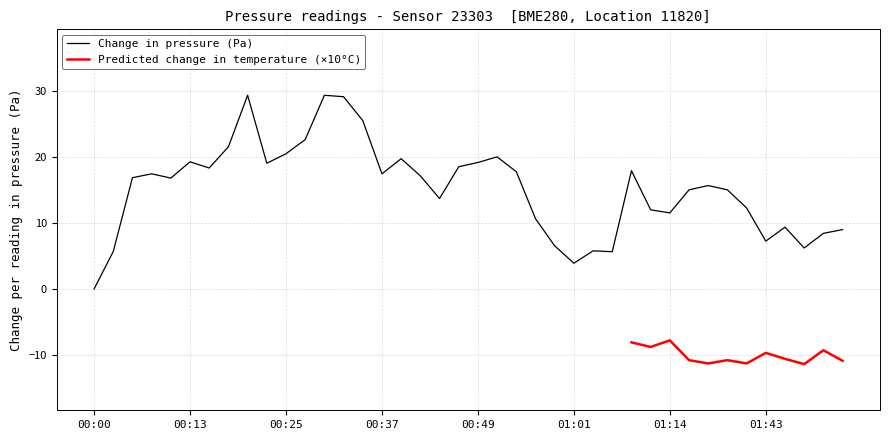

What is the value of the 29th point from the left?

17.9